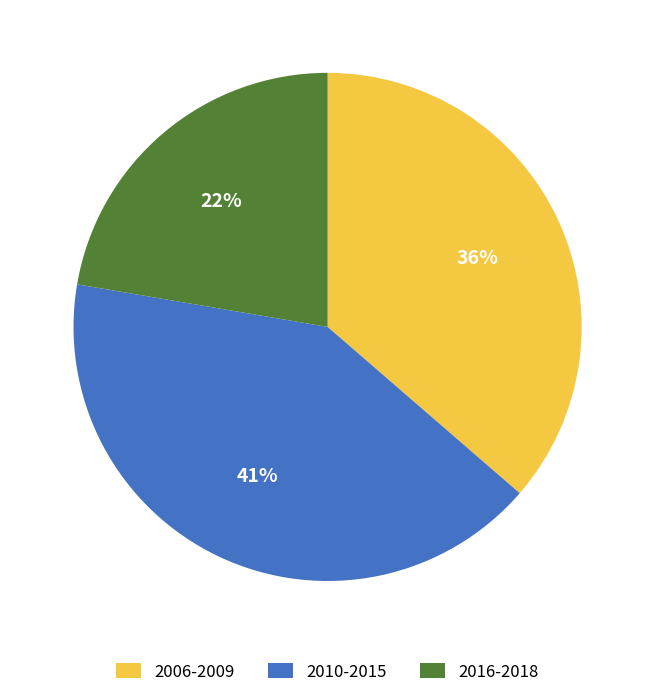

Is it true that 2006-2009 is 49% of the pie?

False